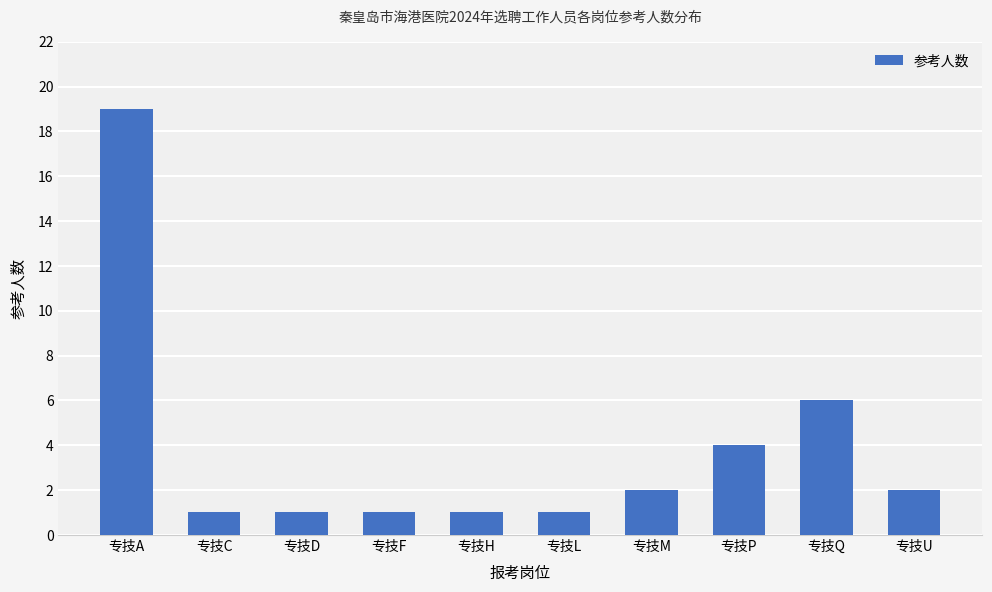

What is the maximum value shown in the chart?

19